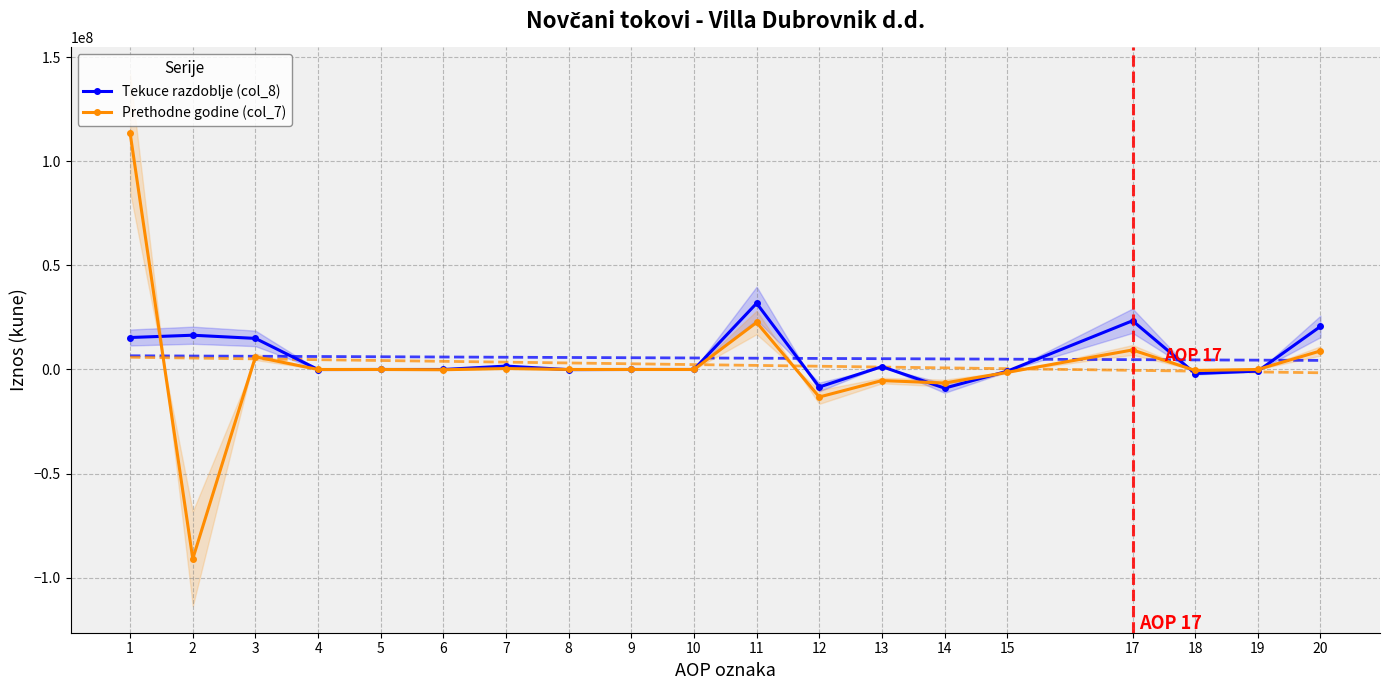

How many interior local valleys does the Prethodne godine (col_7) series have?

5